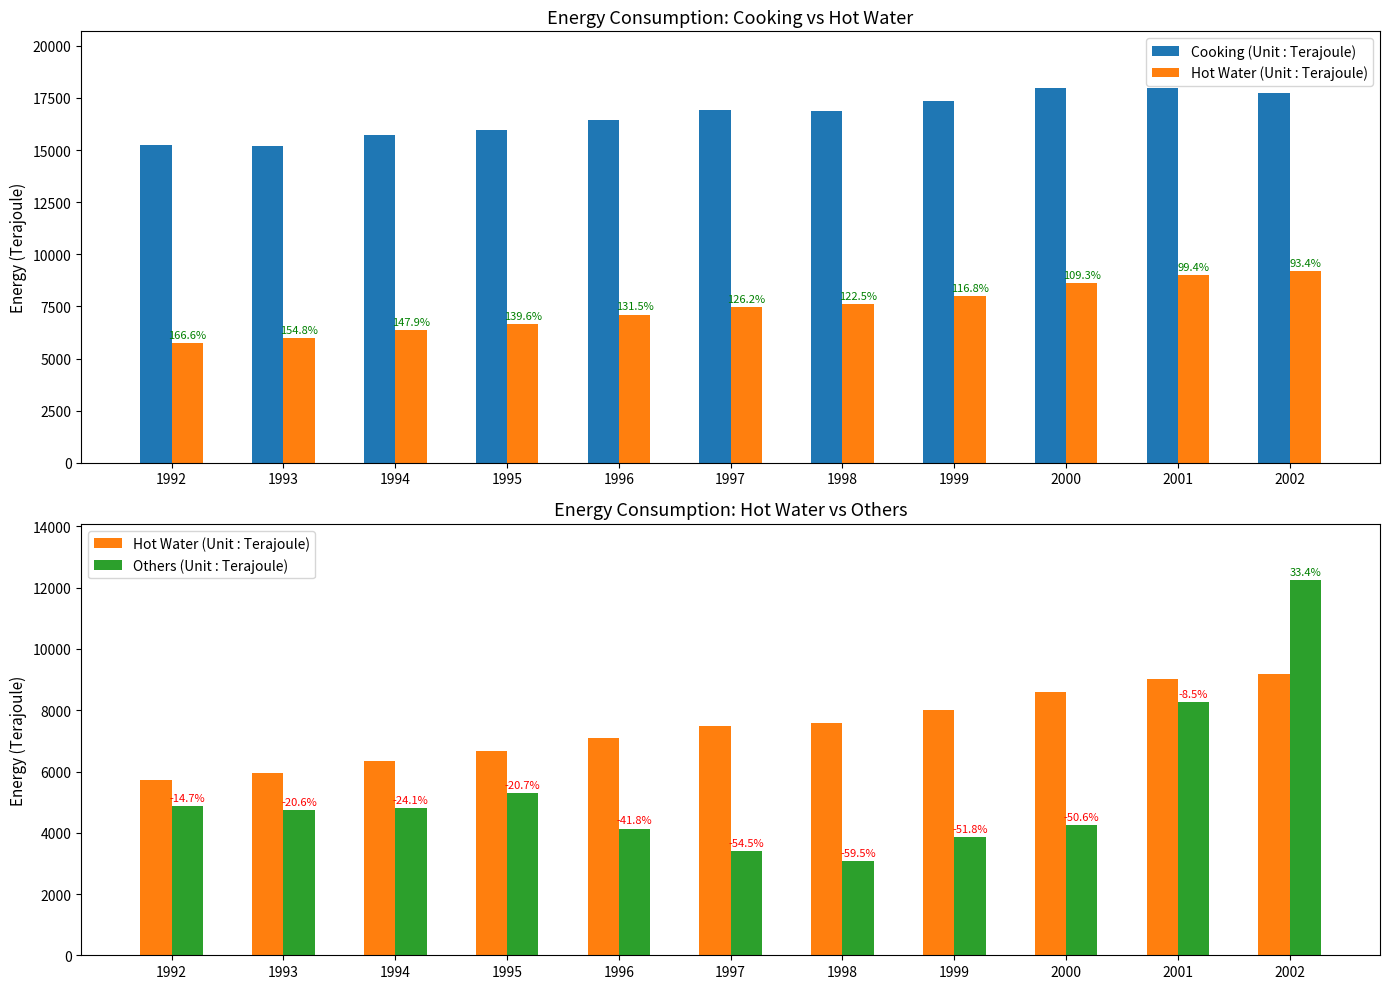

Reading left to right, transcribe all the data shown in this chart.

Cooking (Unit : Terajoule): 15264	15202	15746	15977	16457	16943	16896	17376	17998	17983	17763
Hot Water (Unit : Terajoule): 5725	5966	6351	6668	7110	7490	7594	8015	8601	9018	9183
Others (Unit : Terajoule): 4882	4738	4820	5286	4138	3408	3072	3865	4249	8254	12249